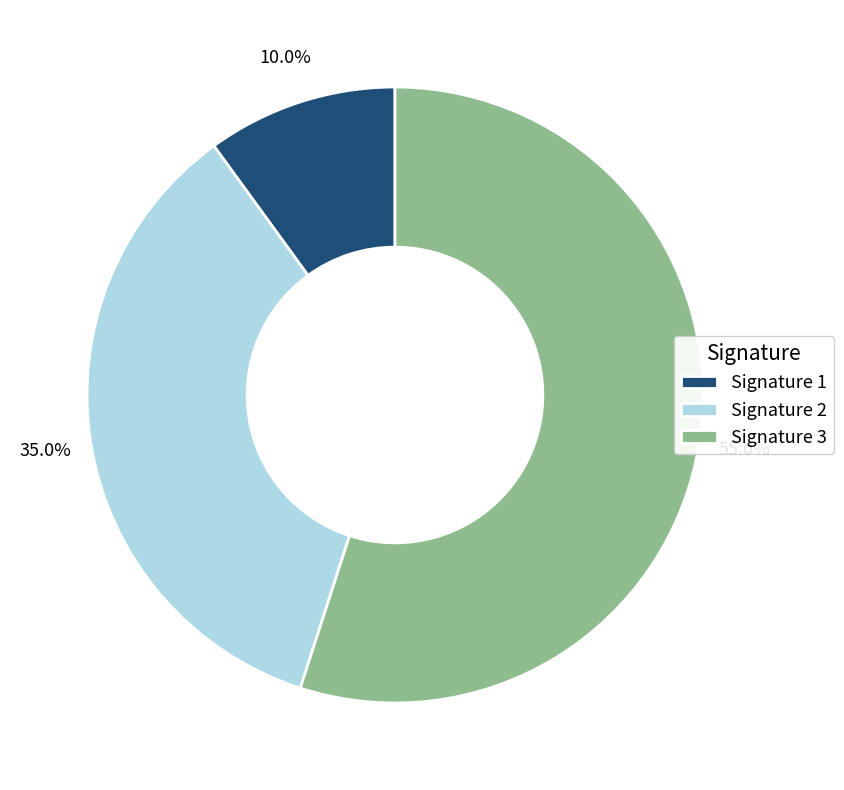

Rank the categories by value from highest to lowest.

Signature 3, Signature 2, Signature 1